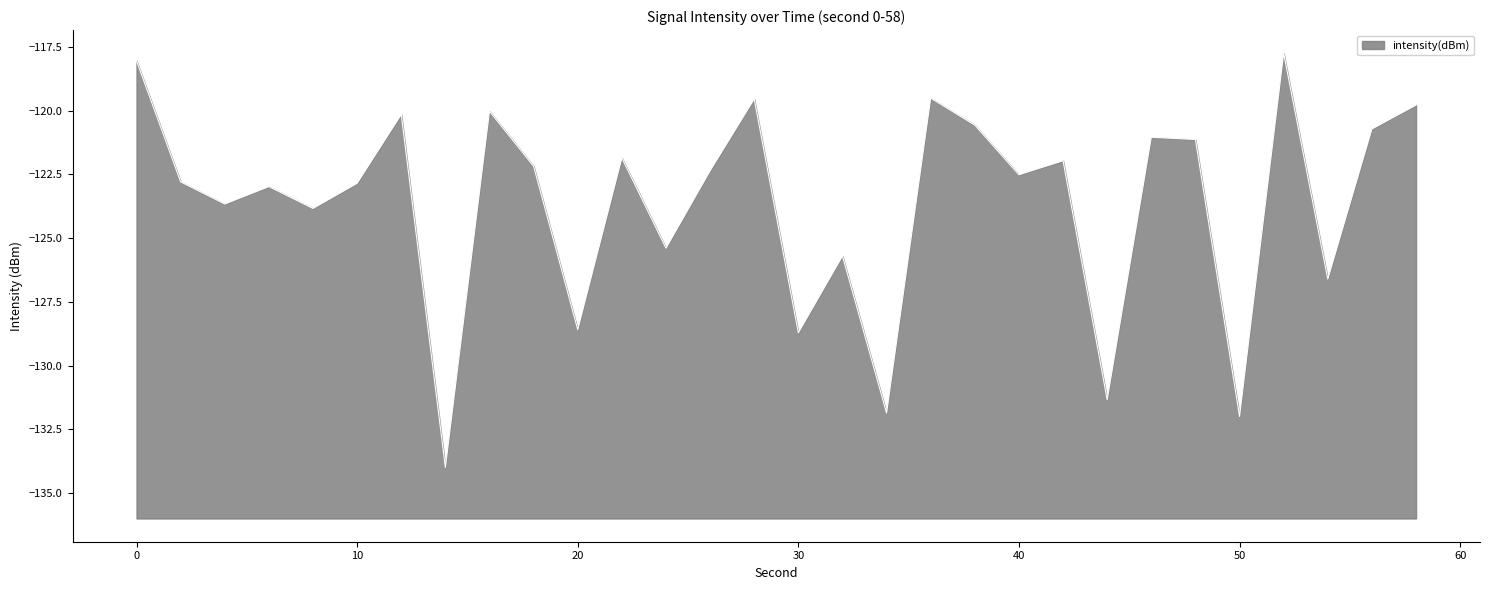

Count the number of values greater than -122.

13